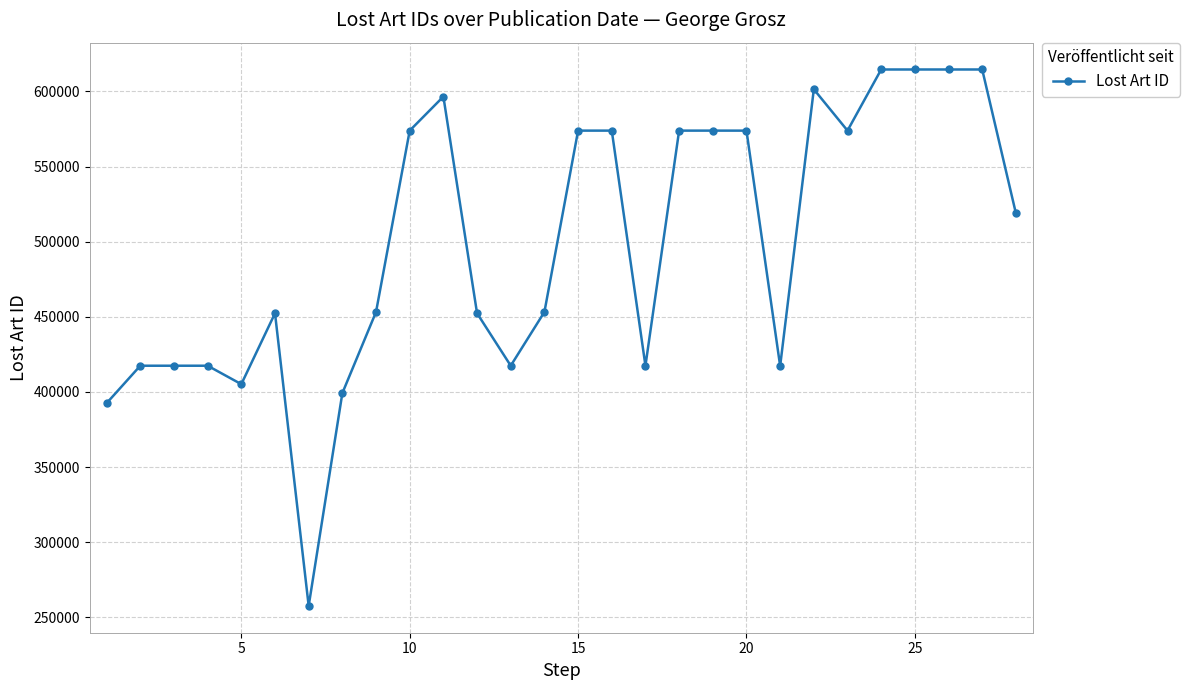

How many lines are shown in the chart?

1